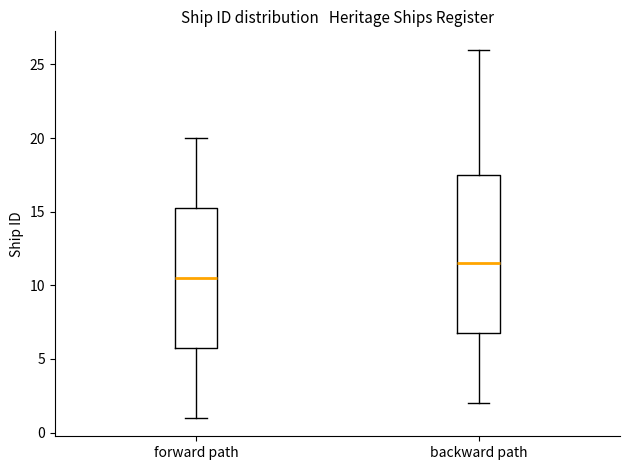

Where does the upper whisker of the box for backward path end on the y-axis? The values are not printed on the chart, so give them approximately, as read against the axis.

26.0